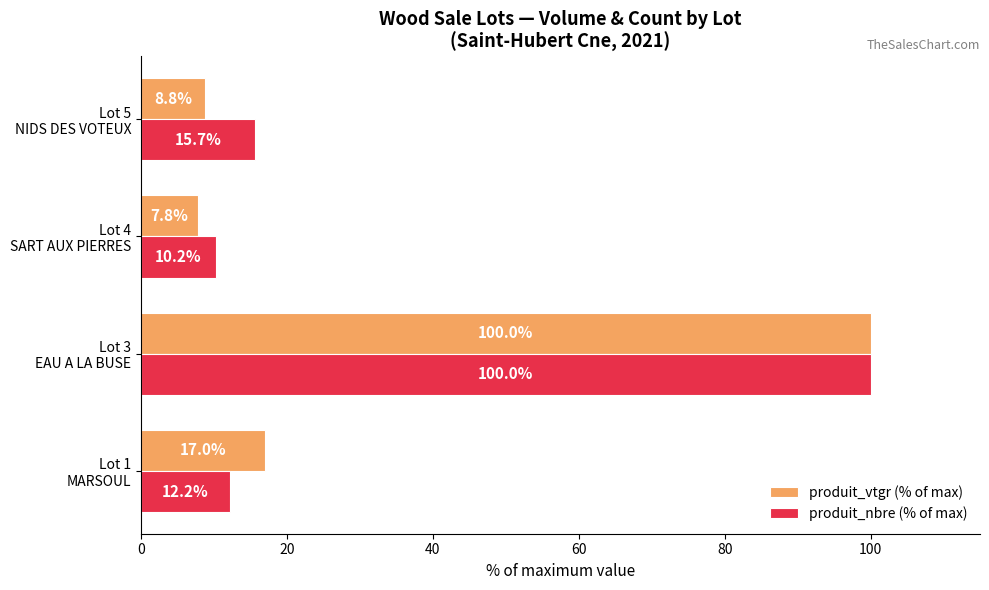

Rank the series by their average value, from lowest to highest.

produit_vtgr (% of max), produit_nbre (% of max)